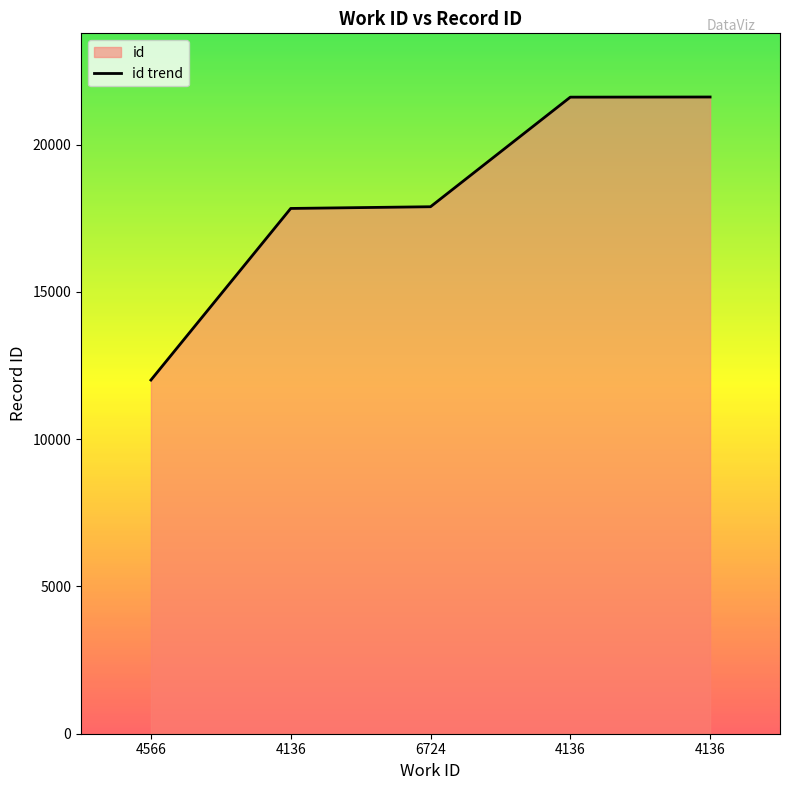

Is it true that the value at 4566 is 12006?

True